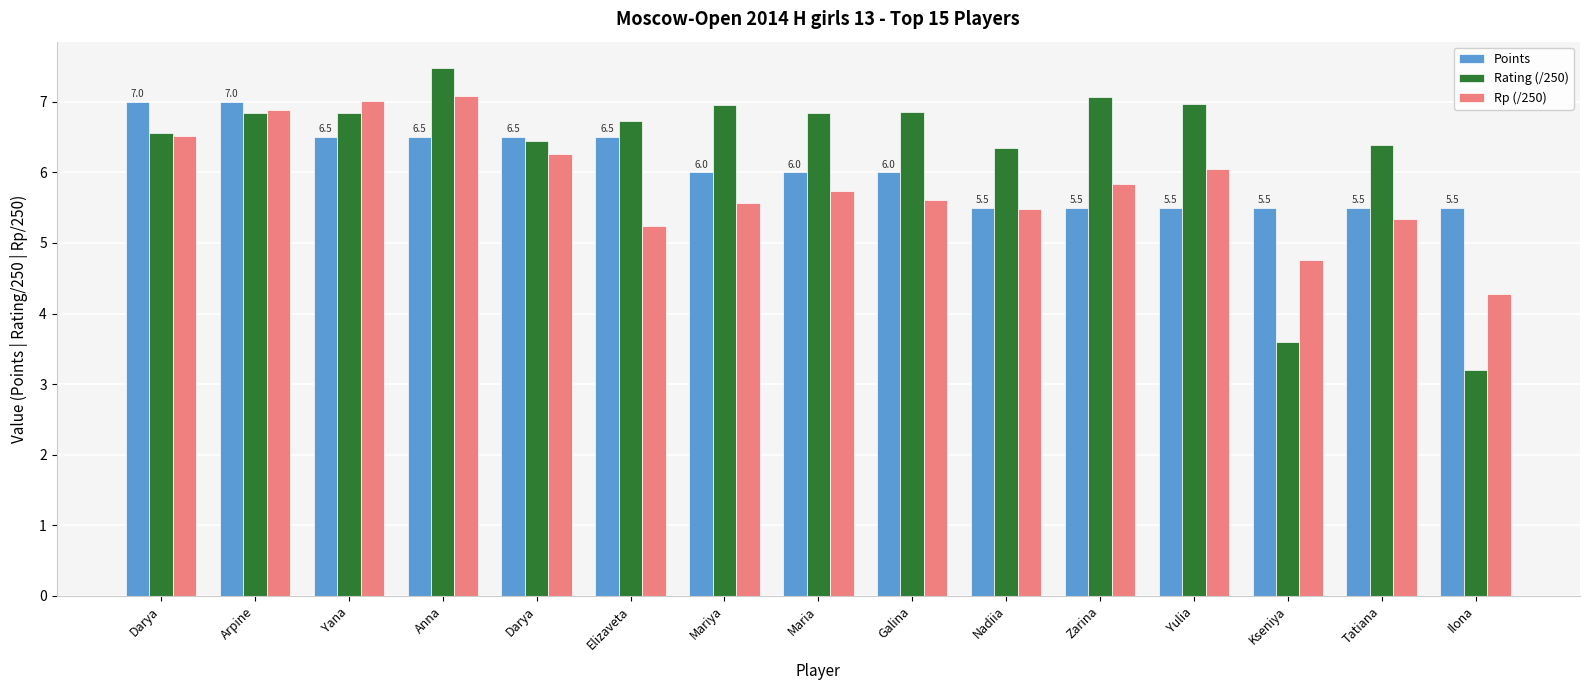

What are all the series names shown in the legend?

Points, Rating (/250), Rp (/250)